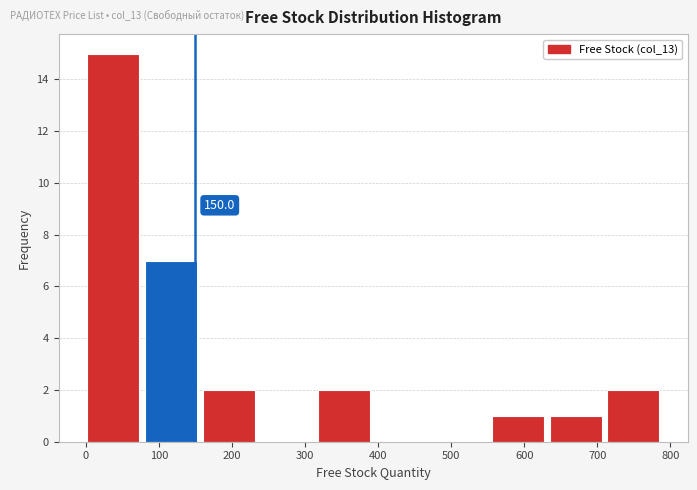

Over which range of the x-axis is the bar tallest?

0 to 80